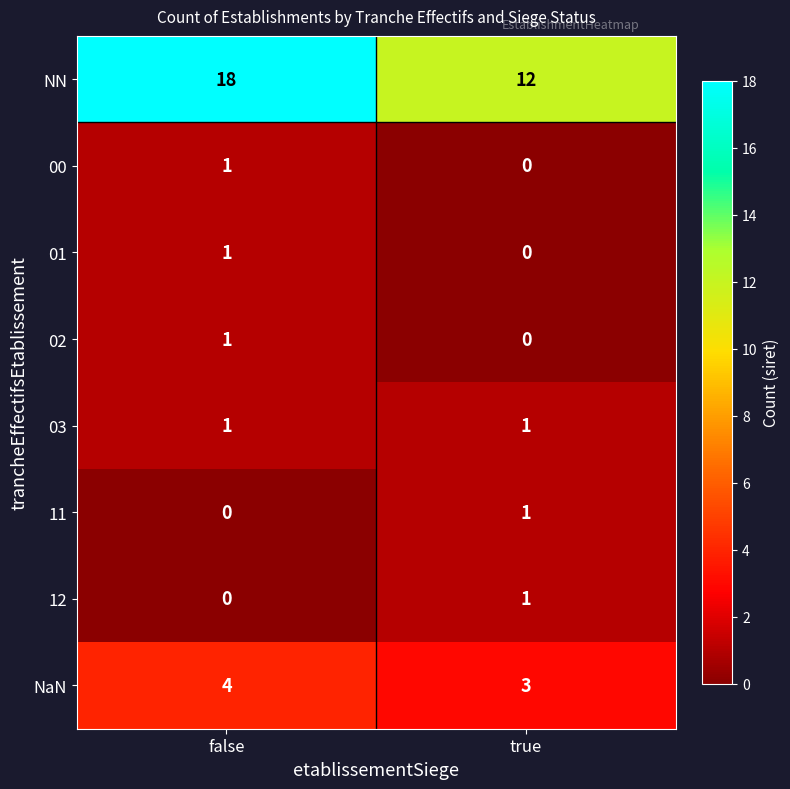

What is the difference between the highest and lowest values at true?

12